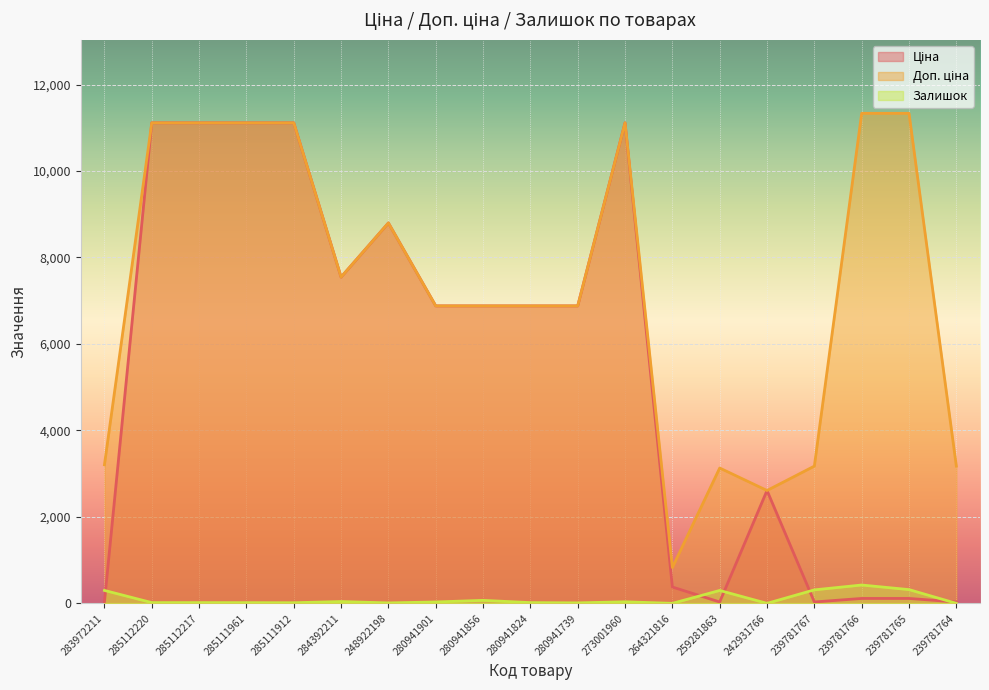

At 285112220, list the series in order from smallest to largest.

Залишок, Ціна, Доп. ціна